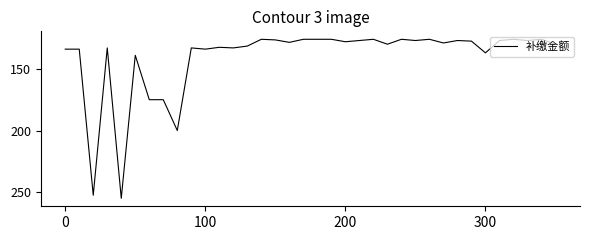

At which label is the value closest to 13100?

8